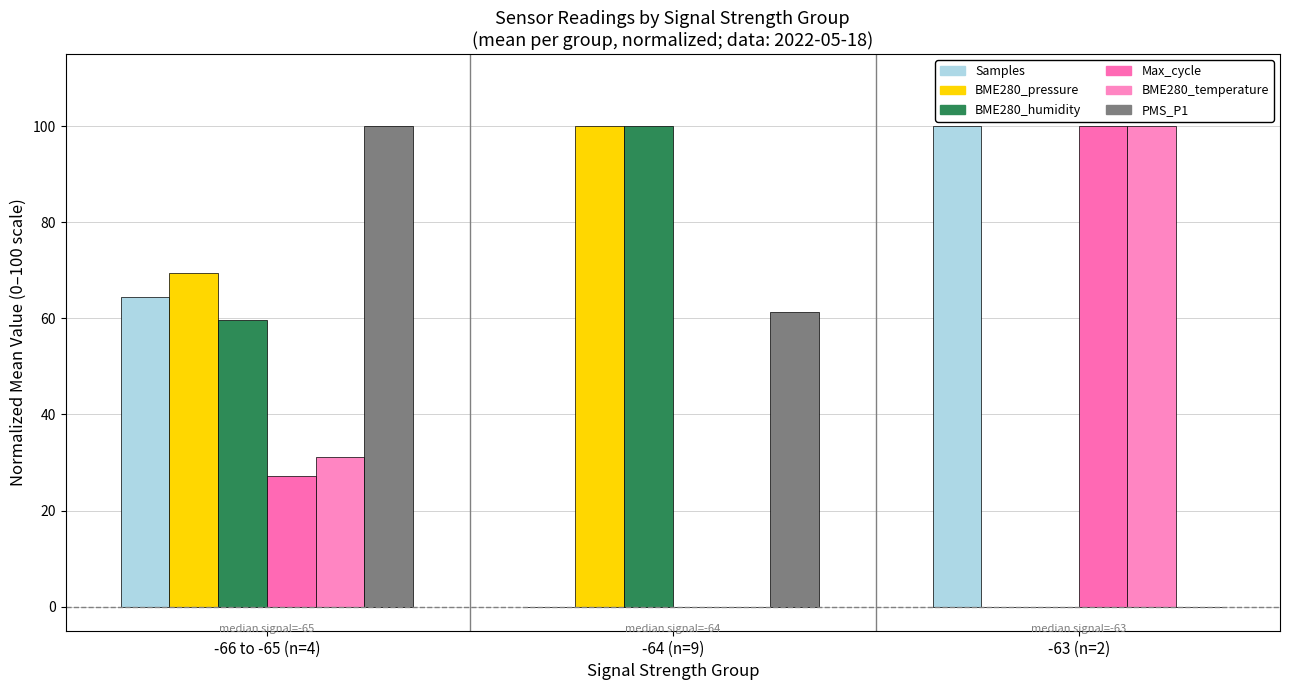

How many groups of bars are there?

3